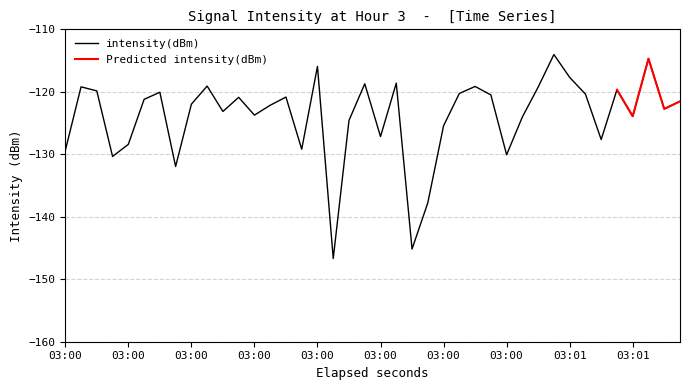

Reading right to left, list all the values displayed in this chart.

-121.5	-122.7	-114.7	-123.9	-119.7	-127.6	-120.4	-117.7	-114.0	-119.2	-124.0	-130.1	-120.5	-119.1	-120.3	-125.4	-137.8	-145.2	-118.6	-127.2	-118.7	-124.6	-146.7	-115.9	-129.2	-120.8	-122.2	-123.7	-120.9	-123.1	-119.1	-122.0	-132.0	-120.1	-121.2	-128.4	-130.3	-119.9	-119.2	-129.4